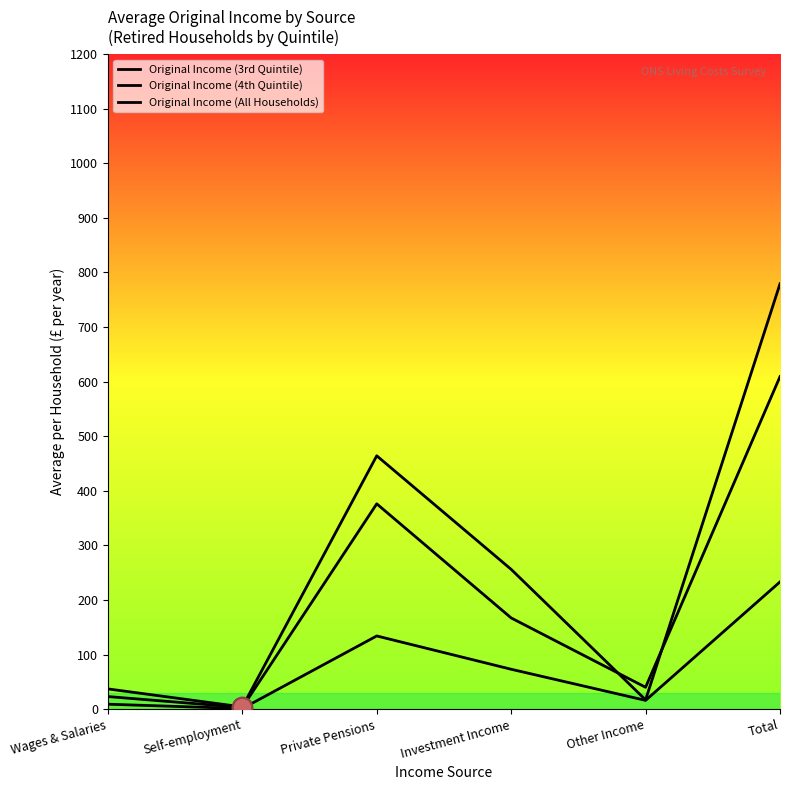

True or false: Original Income (All Households) and Original Income (3rd Quintile) cross at least once.

False